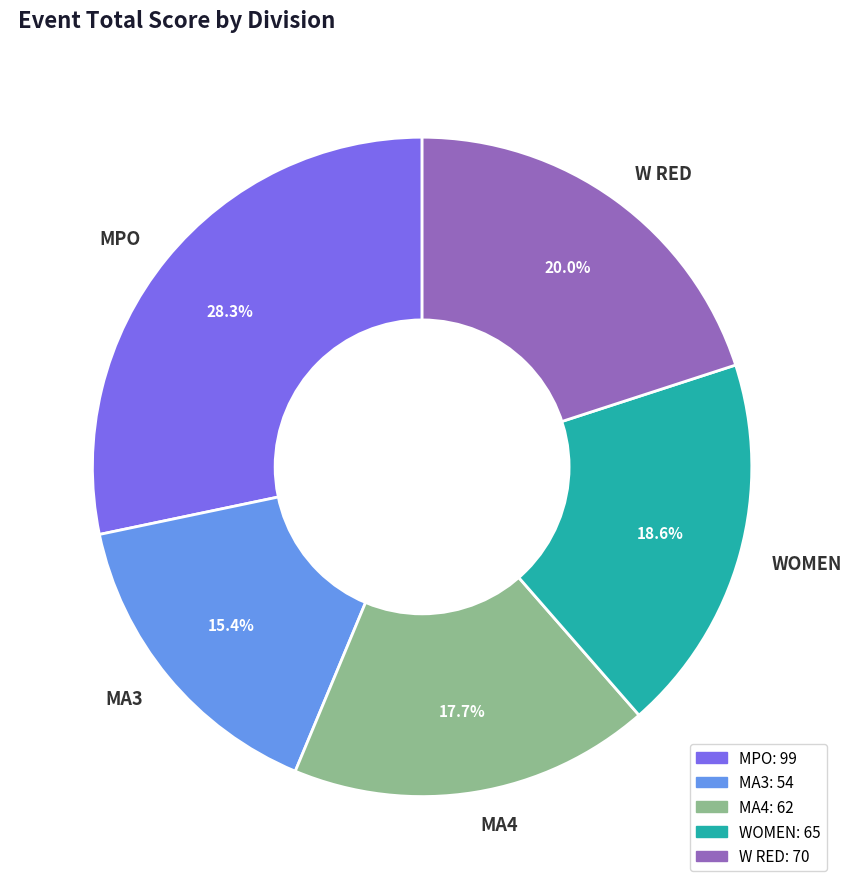

To the nearest percent, what is the combined percentage of MA4 and W RED?

38%